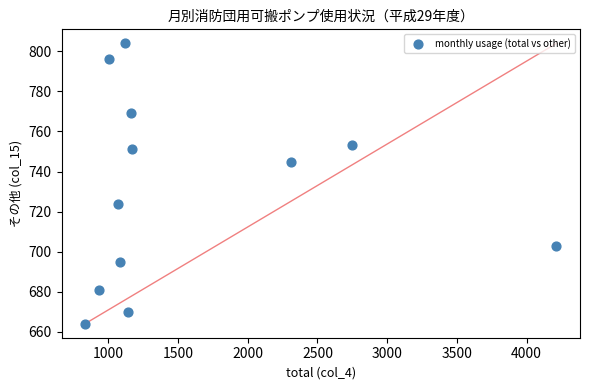

What is the range of X values (max minus min)?

3381